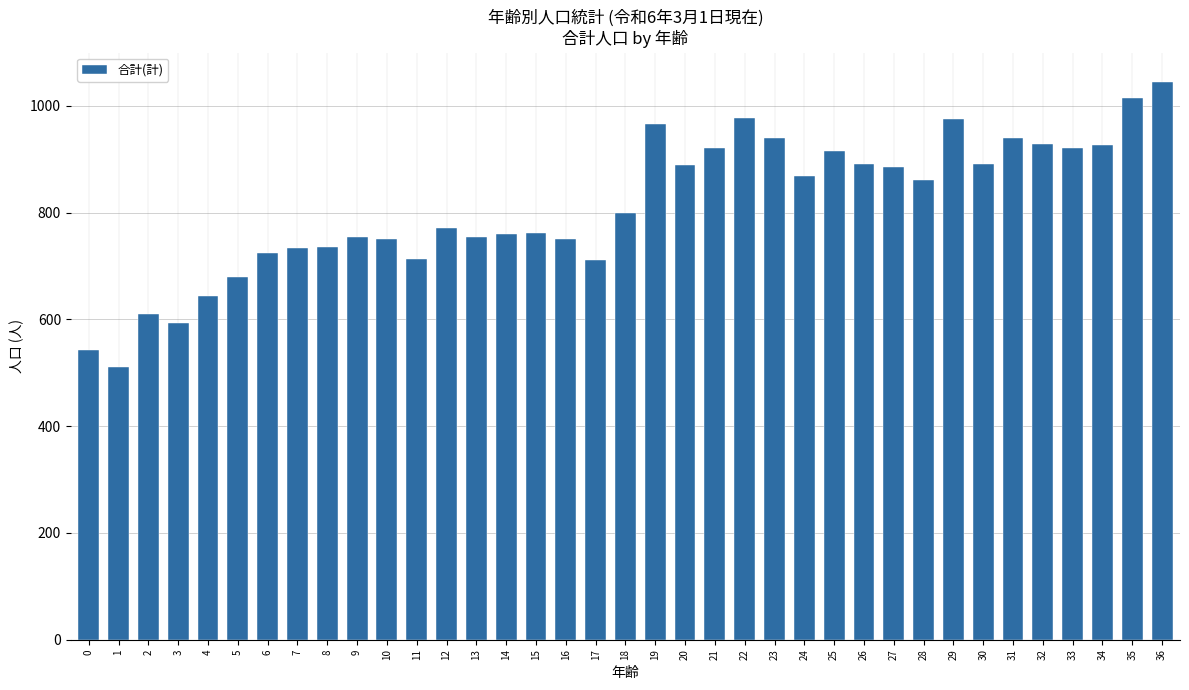

The value at 1 is 511. True or false?

True